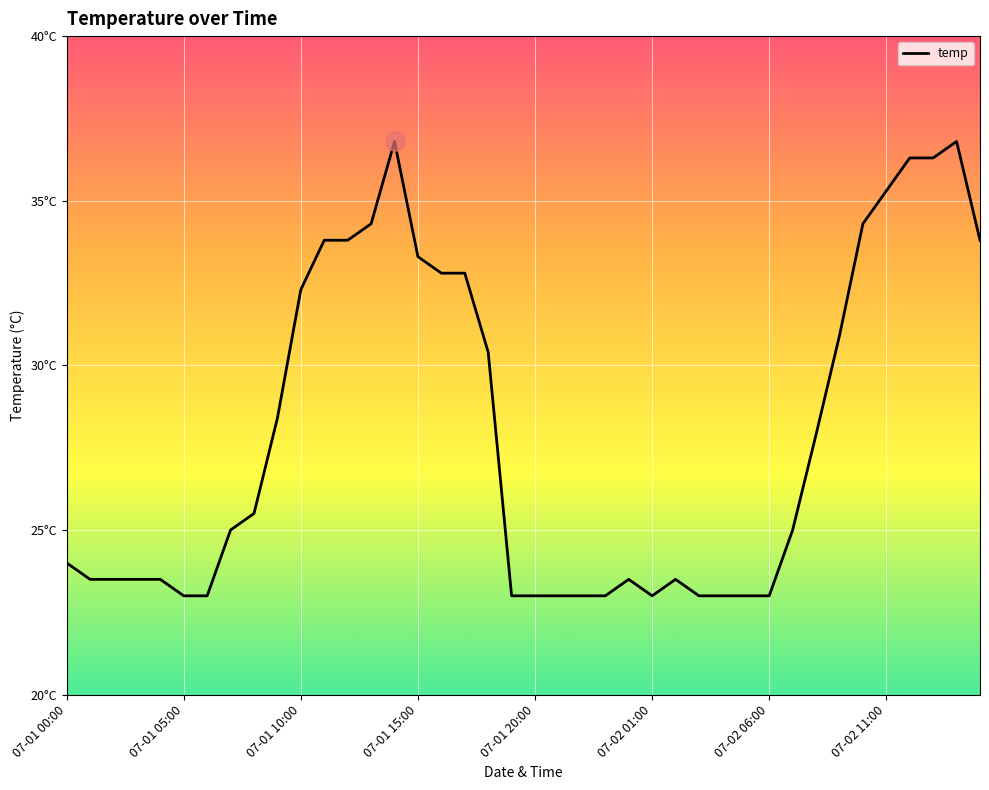

Is this an area chart (filled region under the line)?

No